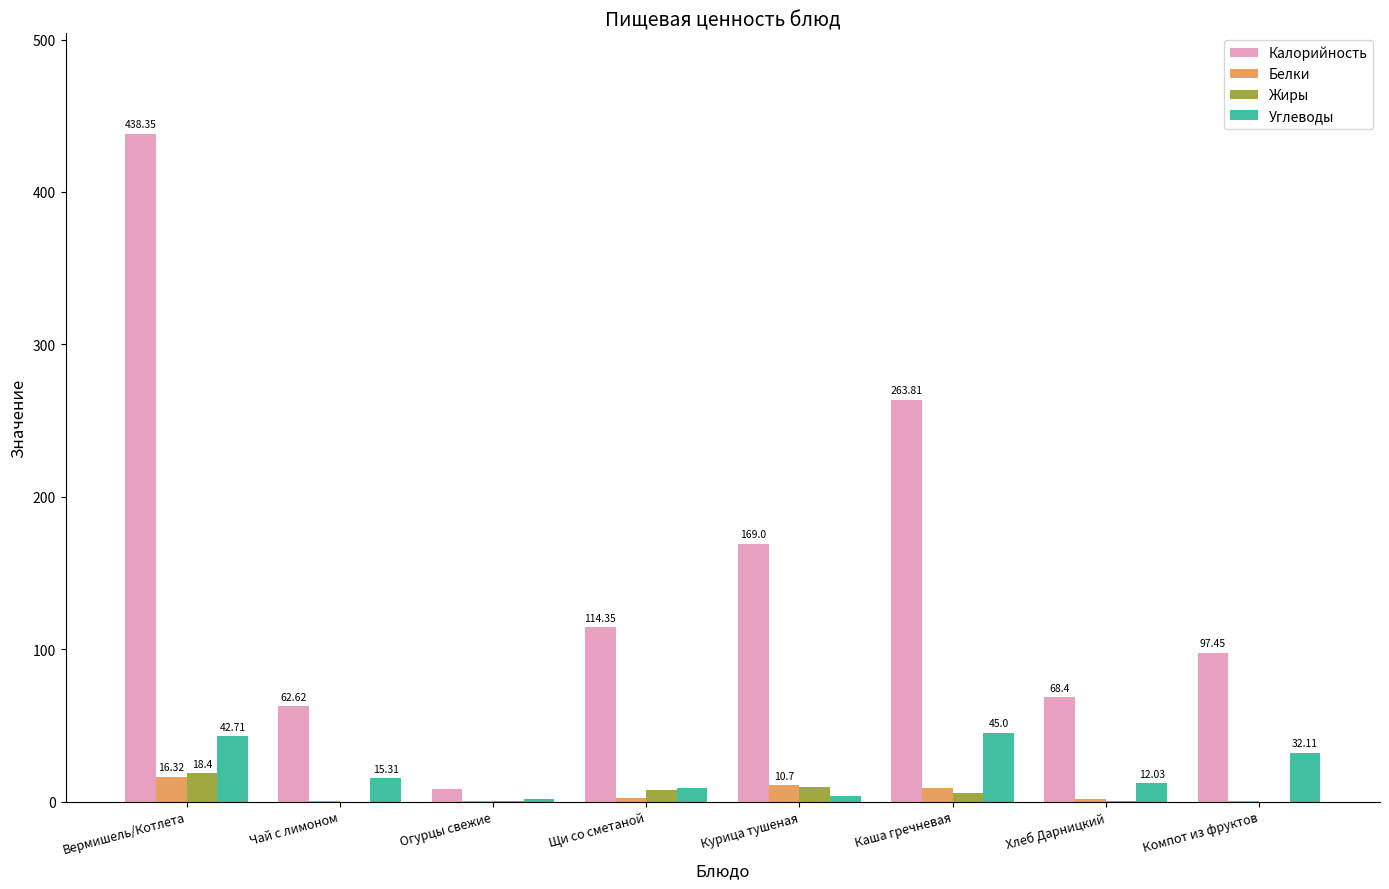

What is the difference between the Углеводы values at Щи со сметаной and Хлеб Дарницкий?

2.9